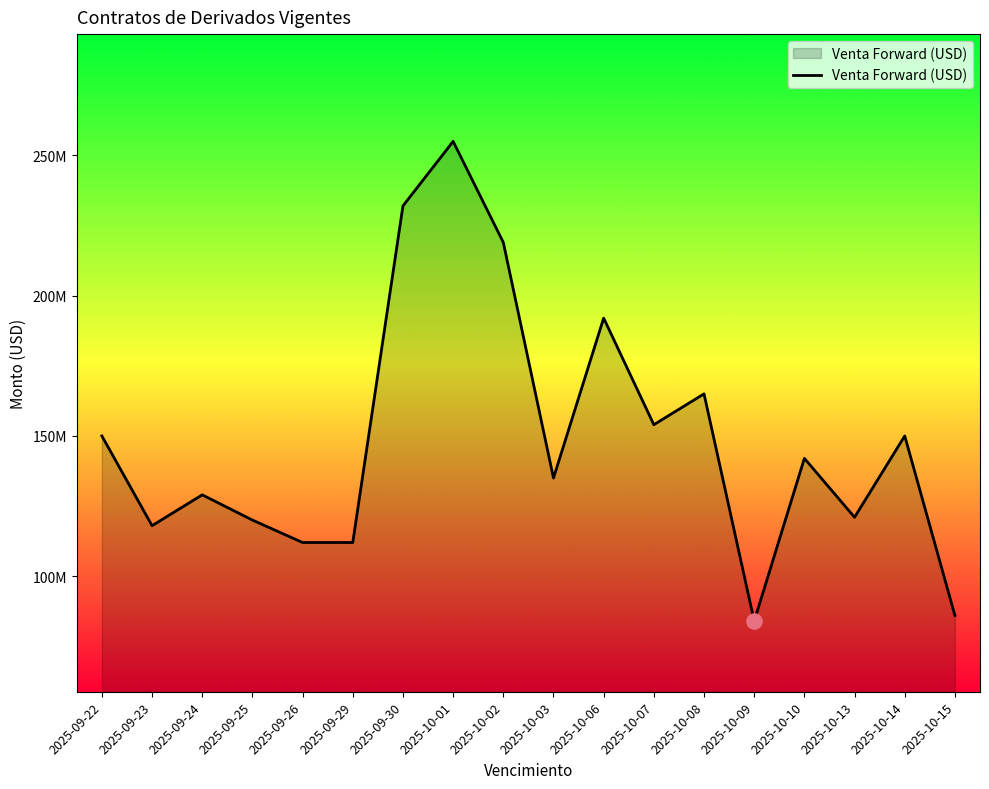

Which has a higher value, 2025-10-06 or 2025-09-23?

2025-10-06